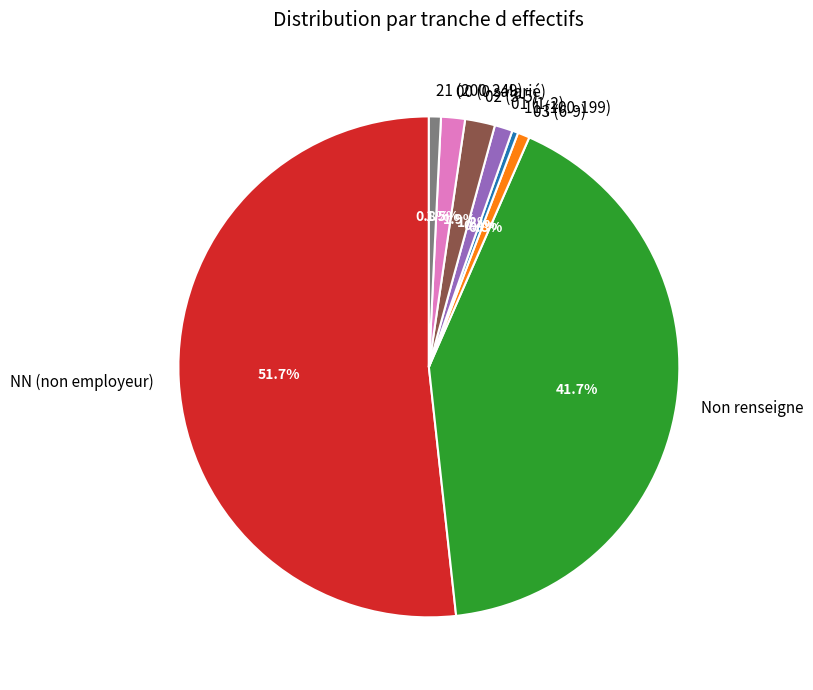

What is the largest slice in the pie chart?

NN (non employeur)